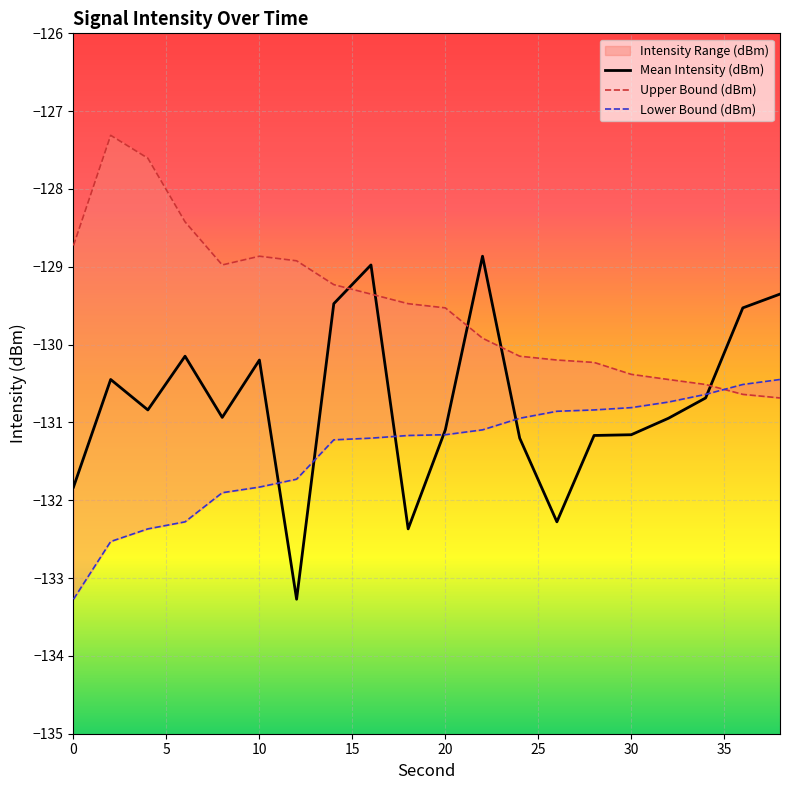

Is it true that Mean Intensity (dBm) equals -30.1 at 0?

False